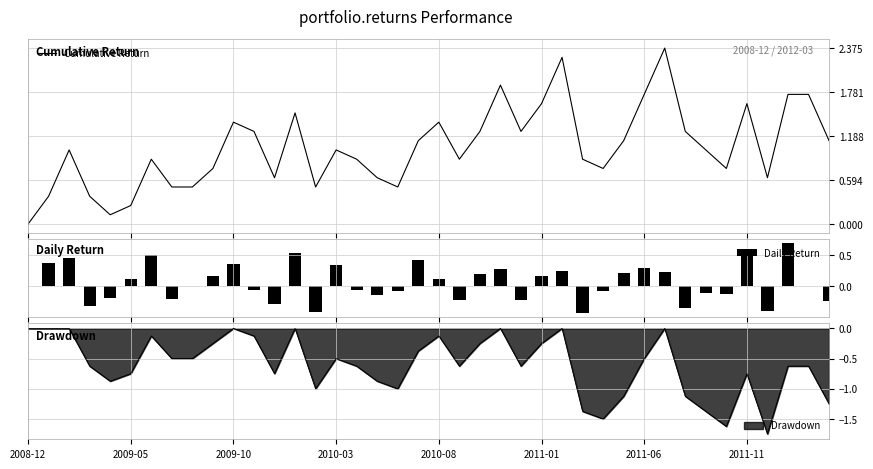

How many negative values does the Daily Return series have?

18